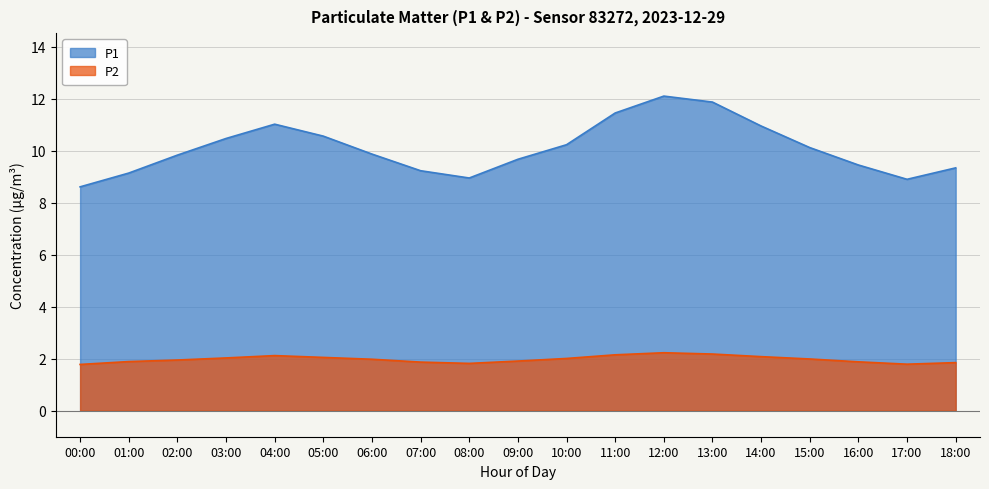

Which series has the largest range (max minus min)?

P1